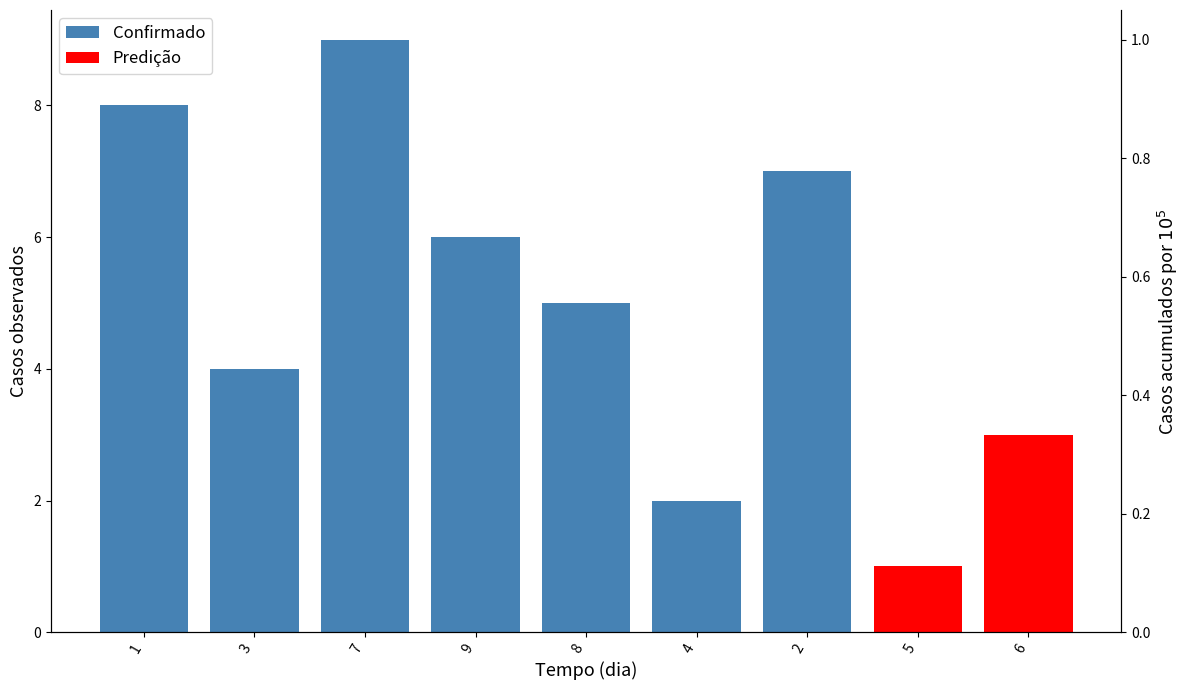

What is the spread (max minus min) of values at 8?

5